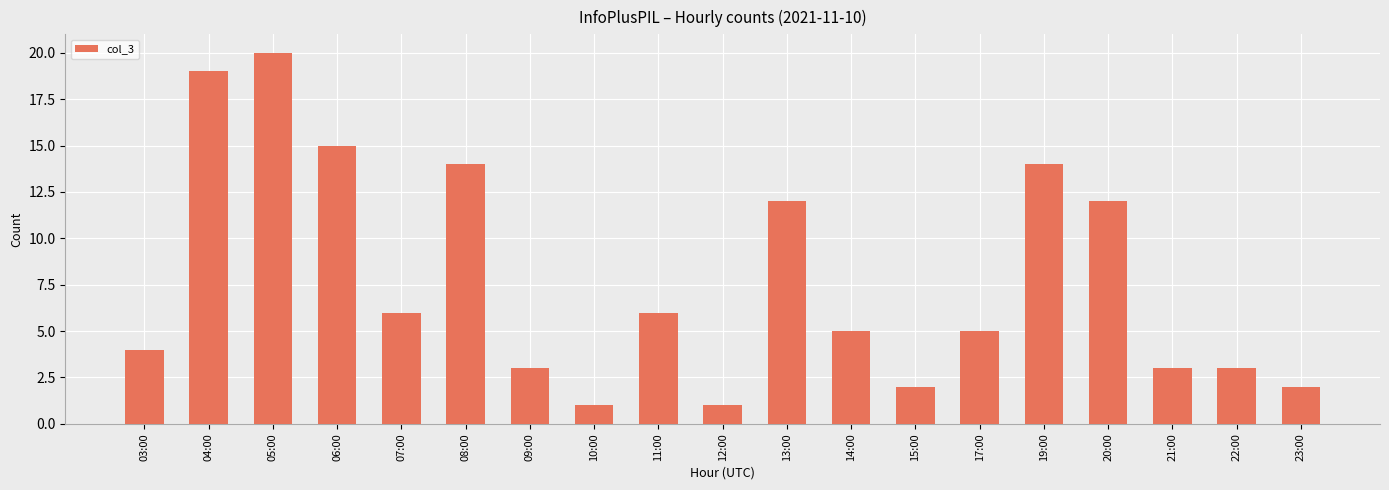

What is the greatest value displayed?

20